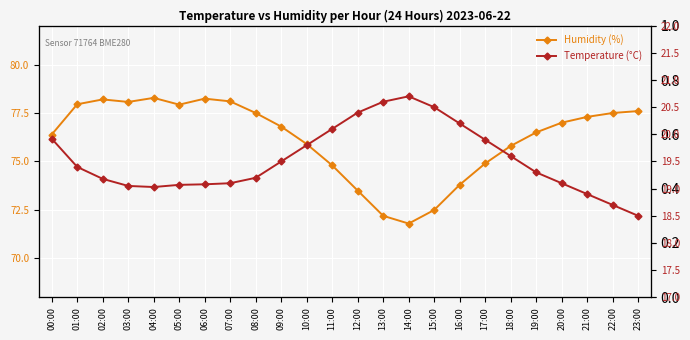

What is the difference between the Temperature (°C) values at 09:00 and 05:00?

0.4